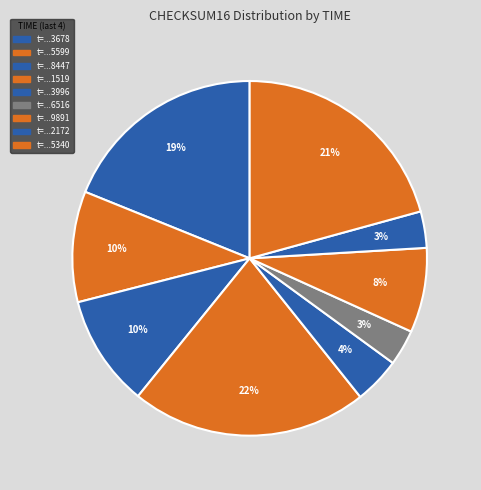

How many slices are in this pie chart?

9